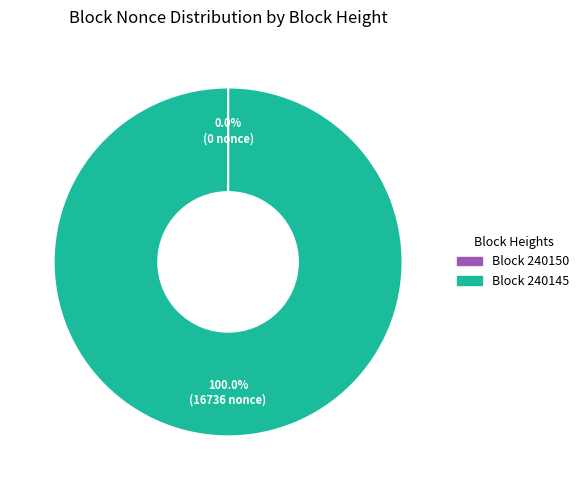

Is there any slice that represents more than half of the pie?

Yes